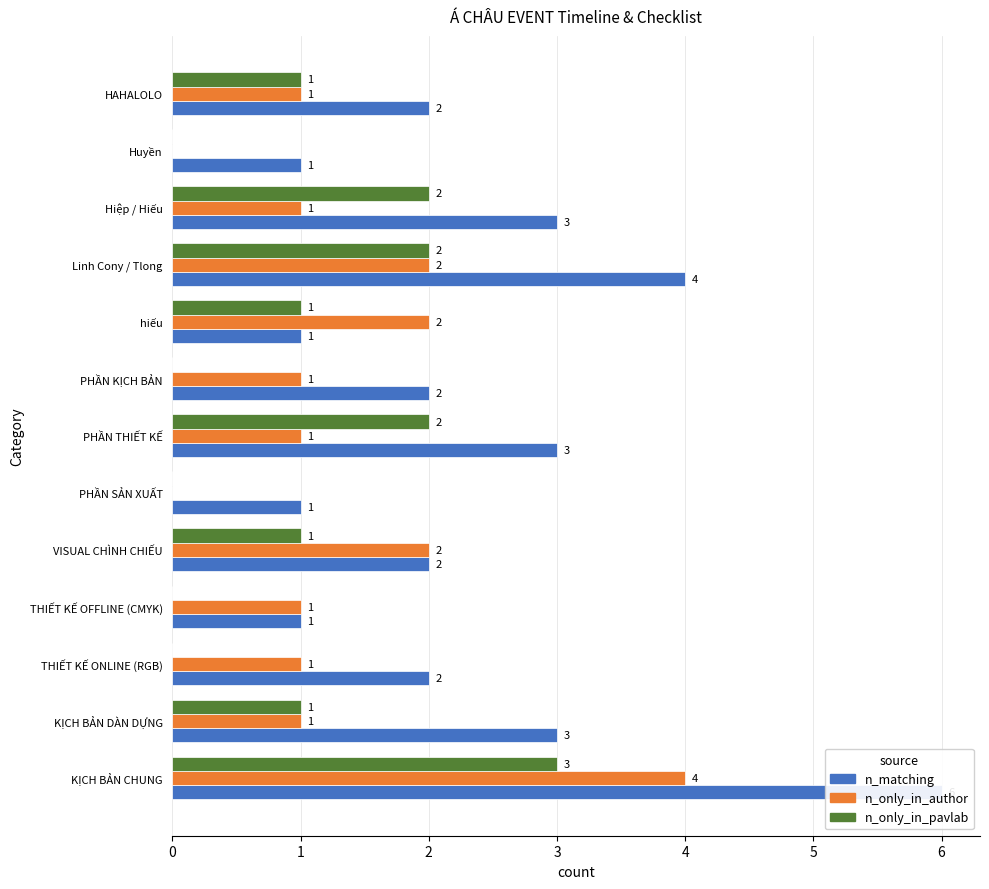

What is the total value across all series at KỊCH BẢN DÀN DỰNG?

5